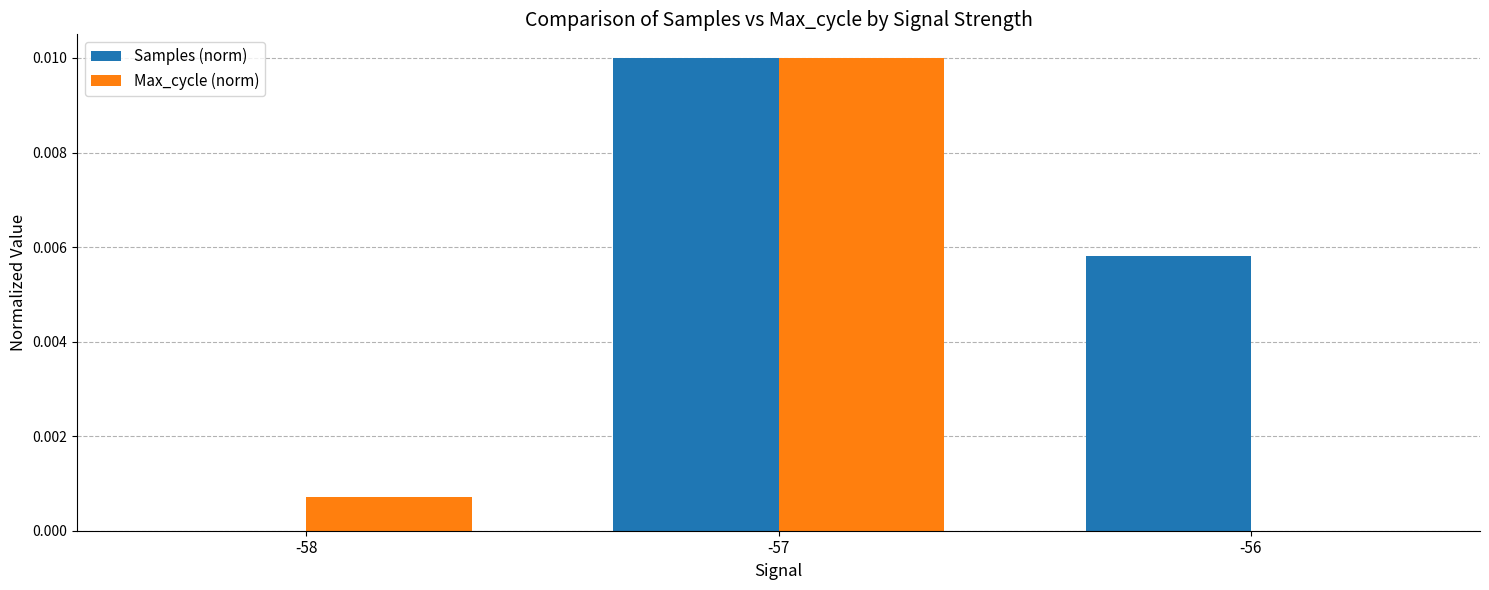

How many groups of bars are there?

3